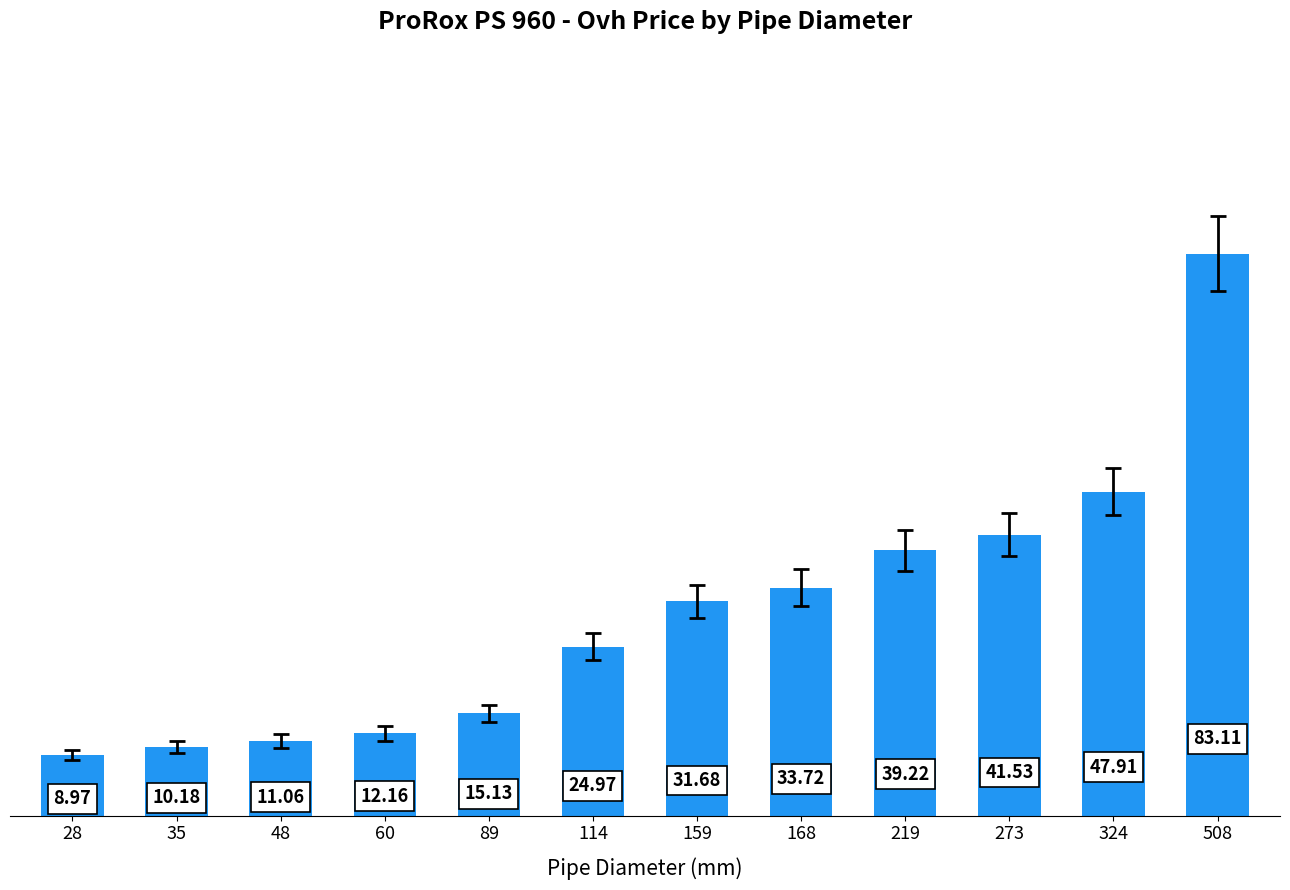

Reading left to right, transcribe all the data shown in this chart.

28=9.0	35=10.2	48=11.1	60=12.2	89=15.1	114=25.0	159=31.7	168=33.7	219=39.2	273=41.5	324=47.9	508=83.1